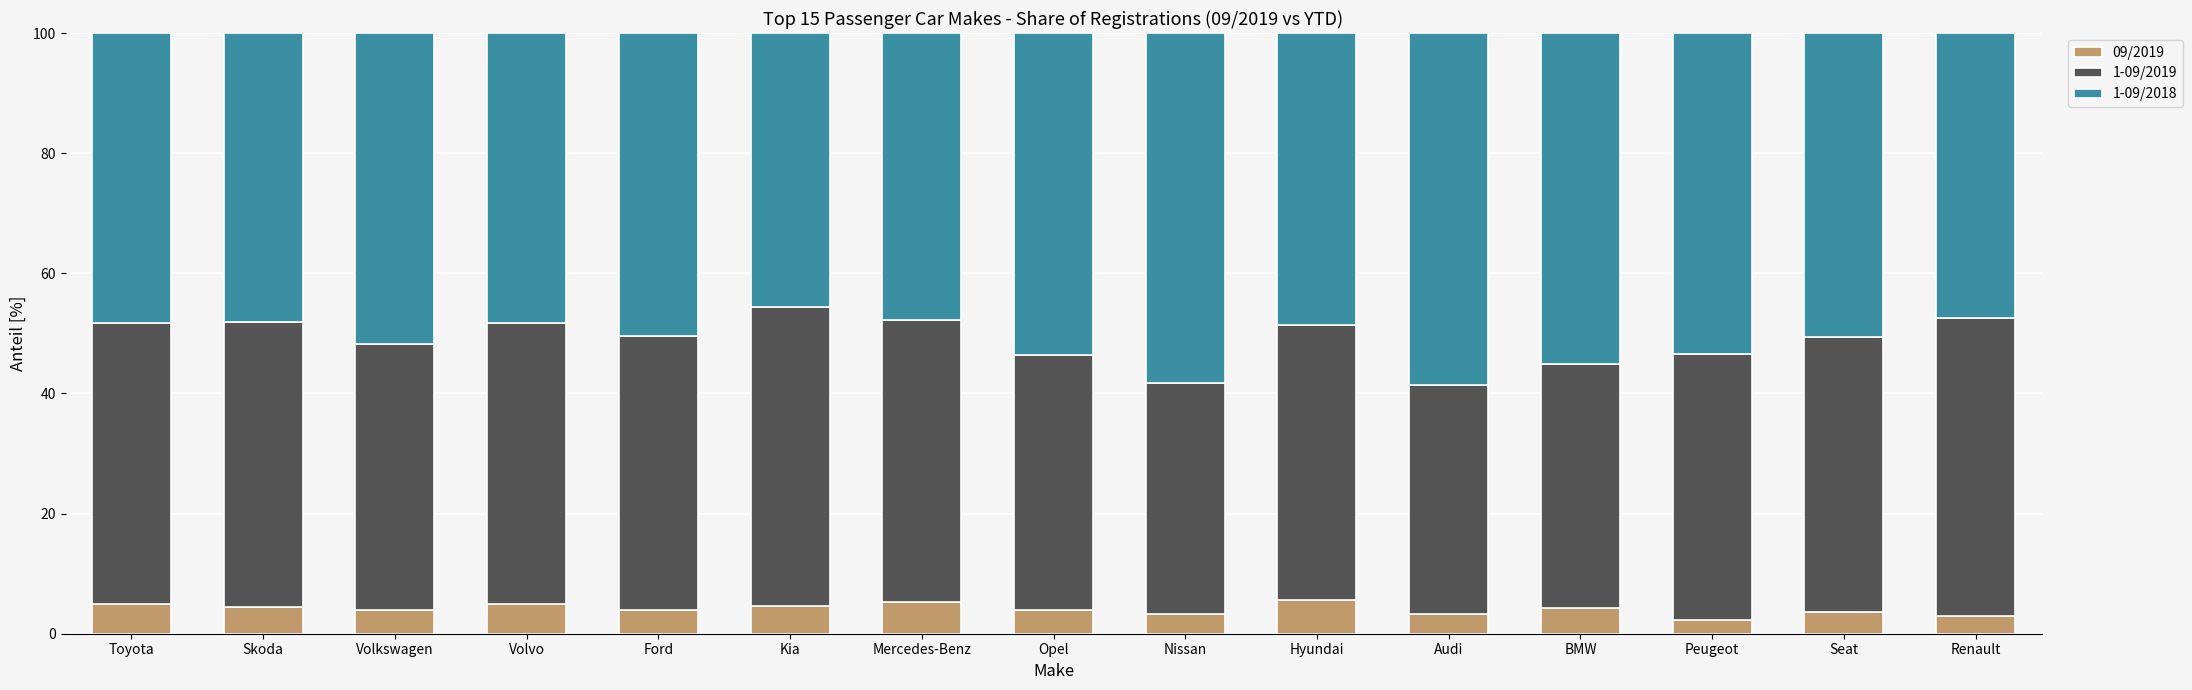

The 09/2019 series shows 4.9 at Volvo. True or false?

True